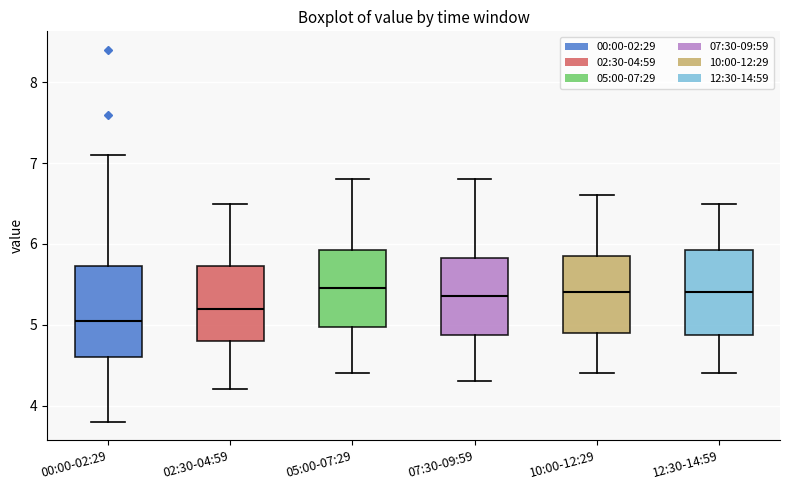

Reading left to right, read every box against the y-axis: the position of its median line, the range the box covers, and the ends of its whiskers. The values are not printed on the chart, so give them approximately, as read against the axis.

00:00-02:29: median 5.1, box 4.6 to 5.7, whiskers 3.8 to 7.1
02:30-04:59: median 5.2, box 4.8 to 5.7, whiskers 4.2 to 6.5
05:00-07:29: median 5.5, box 5.0 to 5.9, whiskers 4.4 to 6.8
07:30-09:59: median 5.4, box 4.9 to 5.8, whiskers 4.3 to 6.8
10:00-12:29: median 5.4, box 4.9 to 5.9, whiskers 4.4 to 6.6
12:30-14:59: median 5.4, box 4.9 to 5.9, whiskers 4.4 to 6.5